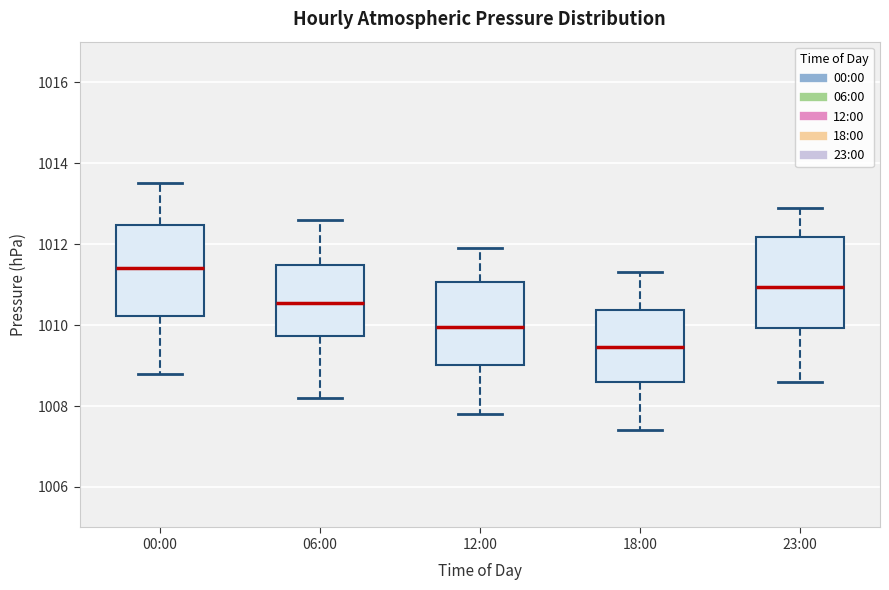

Reading left to right, transcribe this box plot: for each box, give where its median line is, the range the box spans, and where its two whiskers end, as read against the y-axis. The values are not printed on the chart, so give them approximately, as read against the axis.

00:00: median 1011.4, box 1010.2 to 1012.4, whiskers 1008.8 to 1013.6
06:00: median 1010.6, box 1009.8 to 1011.4, whiskers 1008.2 to 1012.6
12:00: median 1010.0, box 1009.0 to 1011.0, whiskers 1007.8 to 1012.0
18:00: median 1009.4, box 1008.6 to 1010.4, whiskers 1007.4 to 1011.4
23:00: median 1011.0, box 1010.0 to 1012.2, whiskers 1008.6 to 1013.0